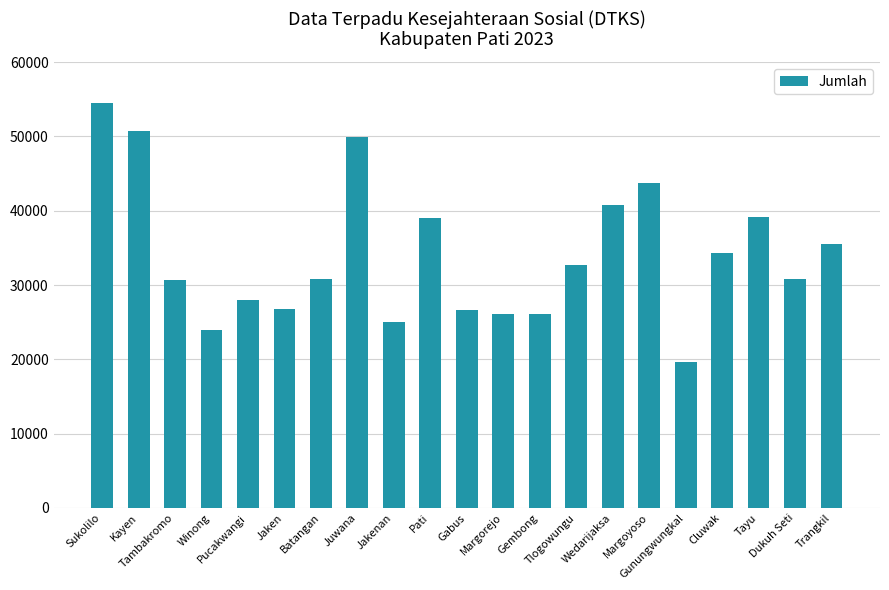

What is the greatest value displayed?

54537